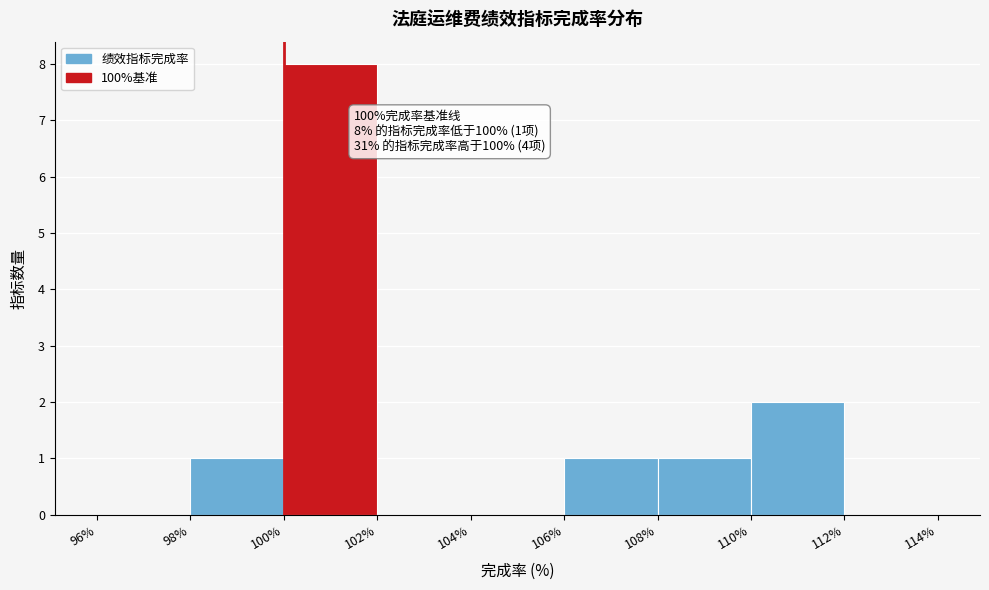

Which range on the x-axis has the tallest bar?

100% to 102%